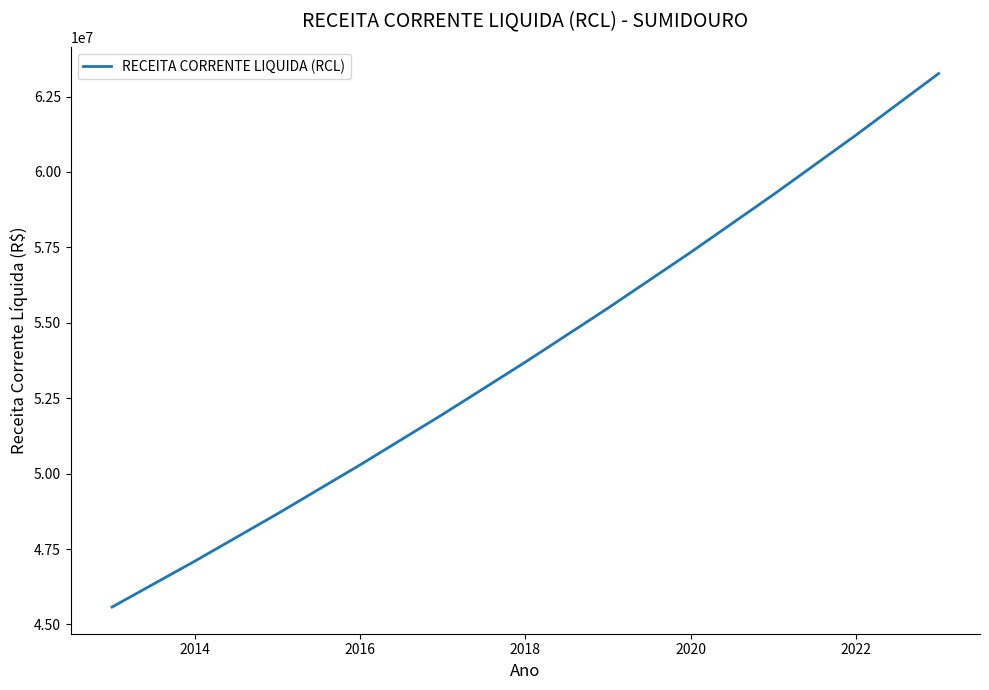

What is the smallest value displayed?

45577032.4